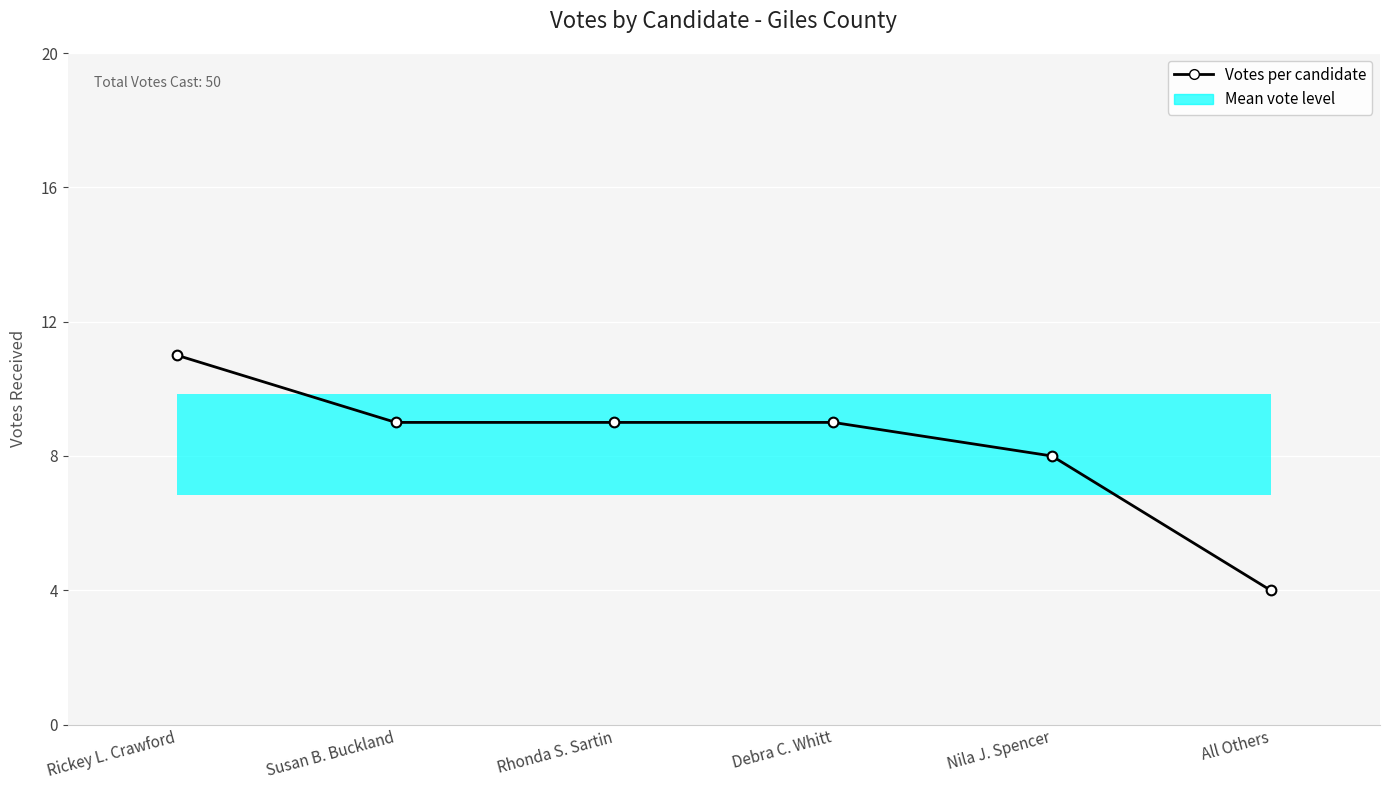

Reading left to right, transcribe all the data shown in this chart.

11	9	9	9	8	4